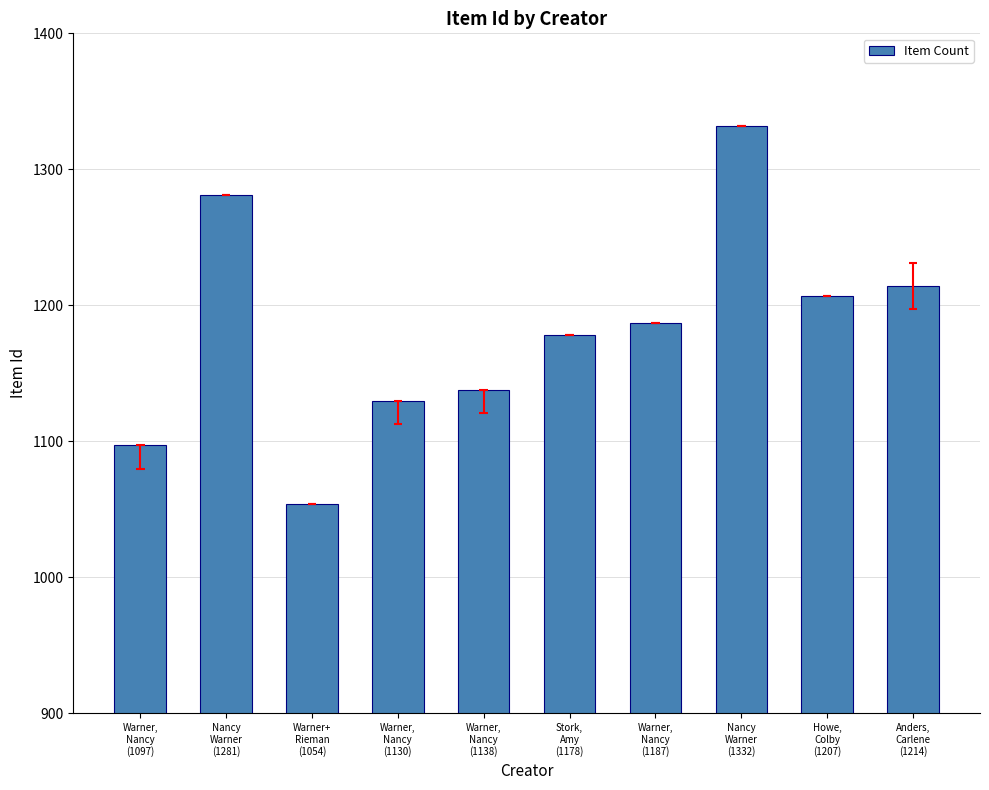

Between Warner,
Nancy
(1130) and Anders,
Carlene
(1214), which is larger?

Anders,
Carlene
(1214)